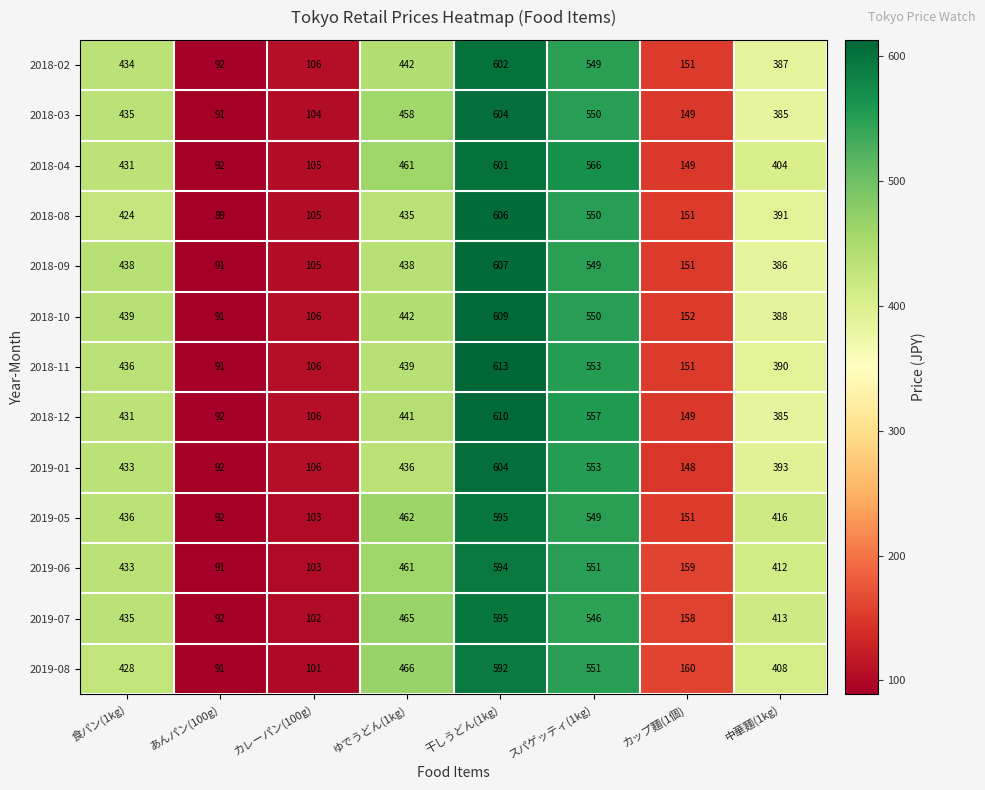

What is the sum of all 2018-02 values?

2763